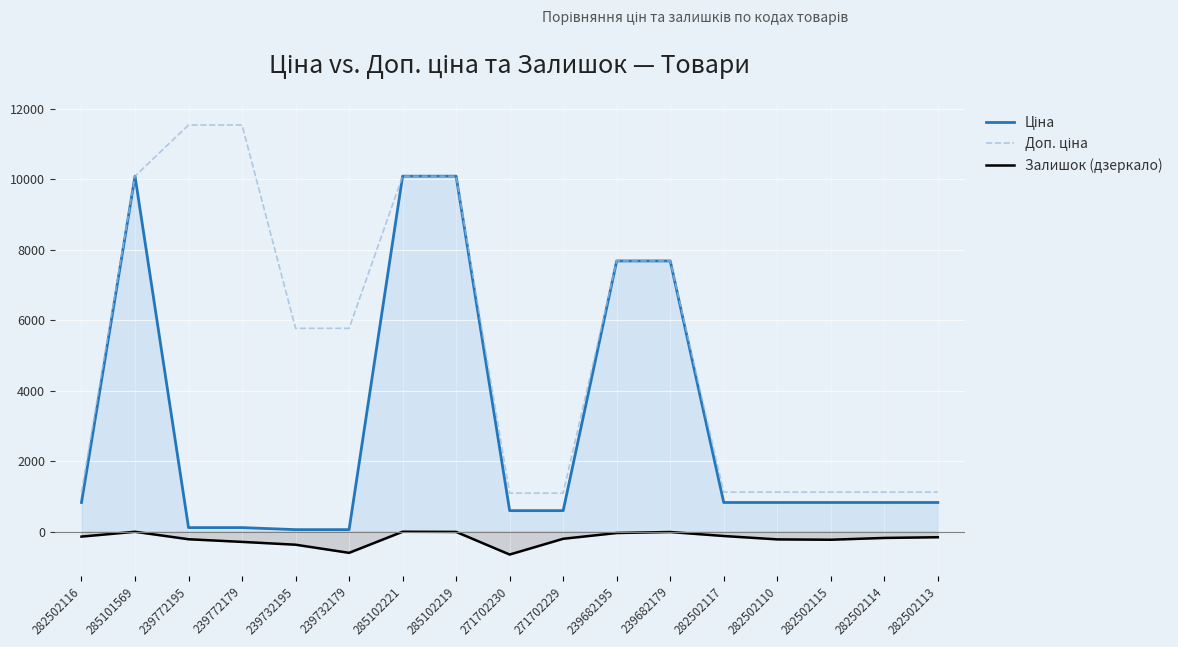

List the labels in order of Залишок (дзеркало) value, largest first.

285102221, 285101569, 285102219, 239682179, 239682195, 282502117, 282502116, 282502113, 282502114, 271702229, 239772195, 282502110, 282502115, 239772179, 239732195, 239732179, 271702230